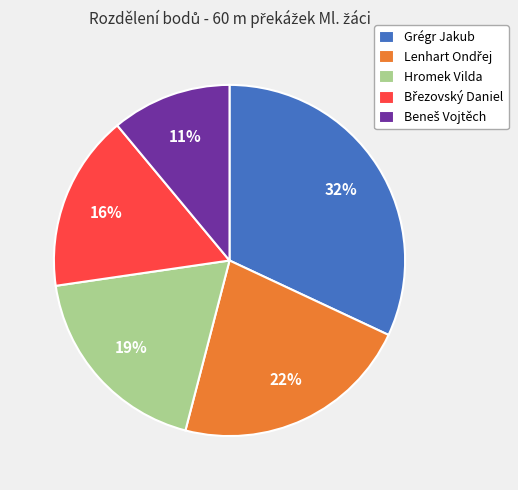

Count the number of slices in the pie.

5